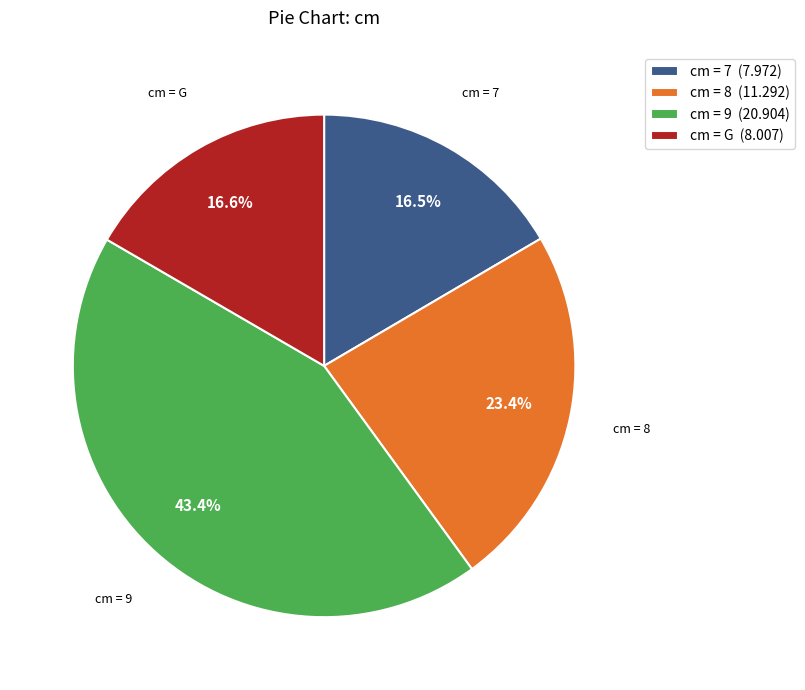

Is there any slice that represents more than half of the pie?

No